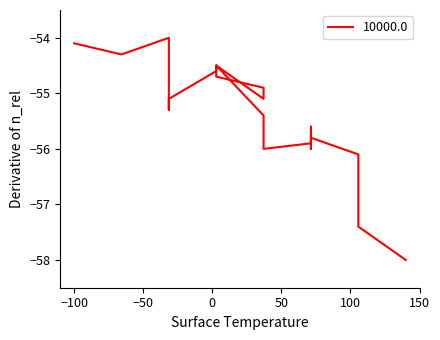

What is the value of the 2nd point from the left?

-54.3